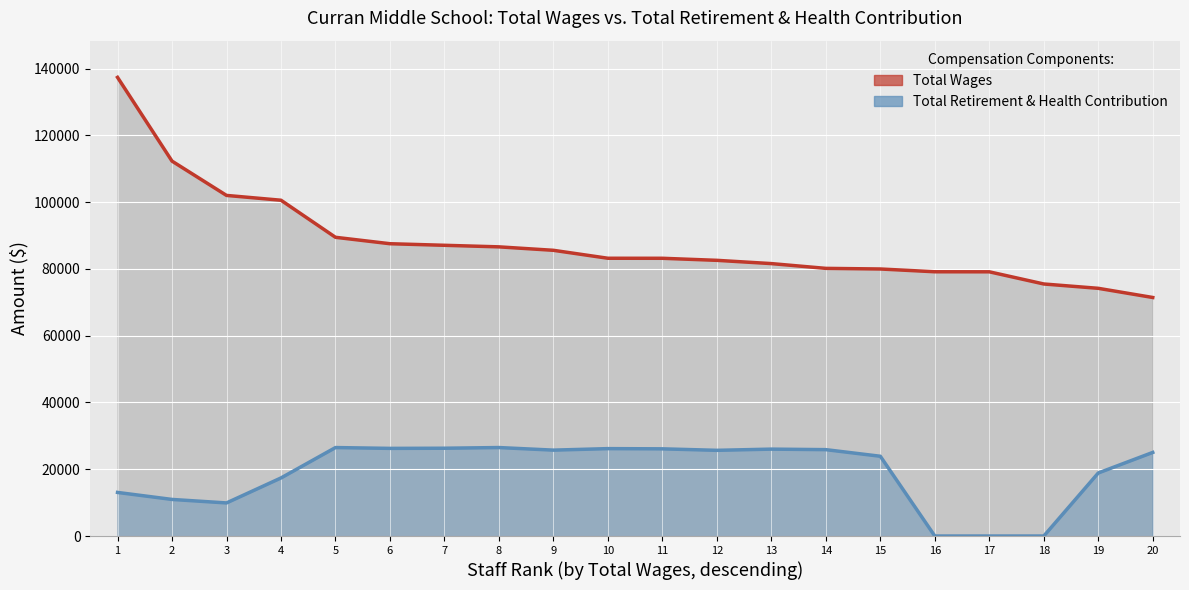

Between 8 and 15, which series saw the biggest shift?

Total Wages (line)